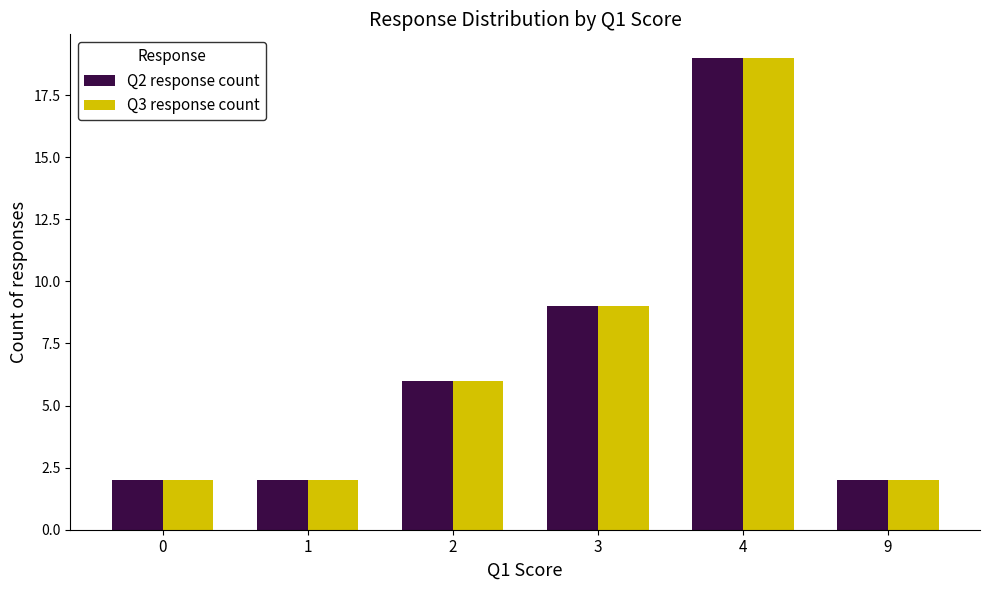

Is the value of Q3 response count at 9 greater than the value of Q2 response count at 3?

No